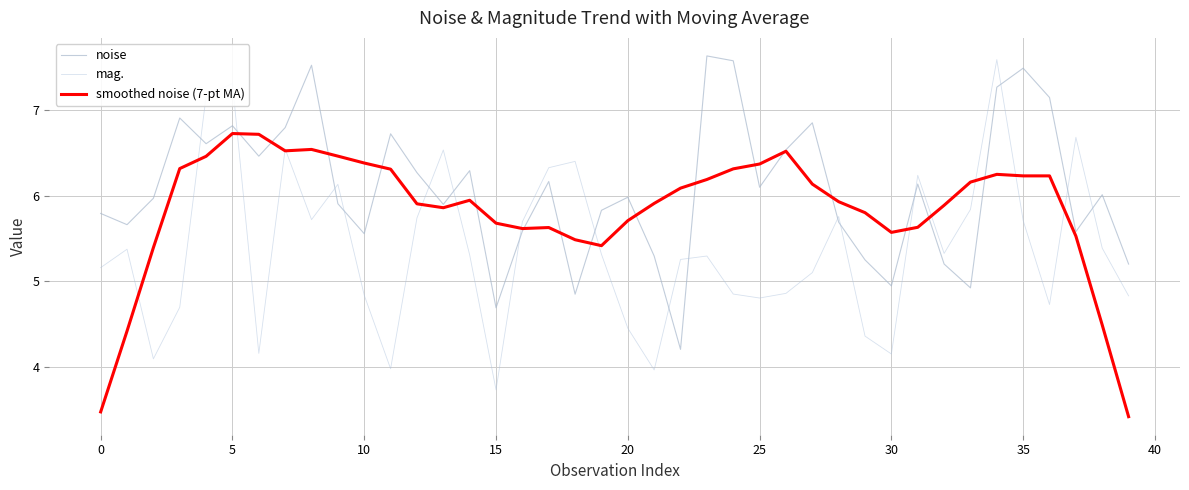

Reading right to left, extract all data points from this chart.

noise: 5.2	6.0	5.6	7.1	7.5	7.3	4.9	5.2	6.1	4.9	5.2	5.7	6.8	6.5	6.1	7.6	7.6	4.2	5.3	6.0	5.8	4.8	6.2	5.6	4.7	6.3	5.9	6.3	6.7	5.6	5.9	7.5	6.8	6.5	6.8	6.6	6.9	6.0	5.7	5.8
mag.: 4.8	5.4	6.7	4.7	5.7	7.6	5.8	5.3	6.2	4.2	4.4	5.8	5.1	4.9	4.8	4.9	5.3	5.3	4.0	4.5	5.3	6.4	6.3	5.7	3.7	5.3	6.5	5.7	4.0	4.8	6.1	5.7	6.5	4.2	7.3	7.2	4.7	4.1	5.4	5.2
smoothed noise (7-pt MA): 3.4	4.5	5.5	6.2	6.2	6.2	6.2	5.9	5.6	5.6	5.8	5.9	6.1	6.5	6.4	6.3	6.2	6.1	5.9	5.7	5.4	5.5	5.6	5.6	5.7	5.9	5.9	5.9	6.3	6.4	6.5	6.5	6.5	6.7	6.7	6.5	6.3	5.4	4.4	3.5